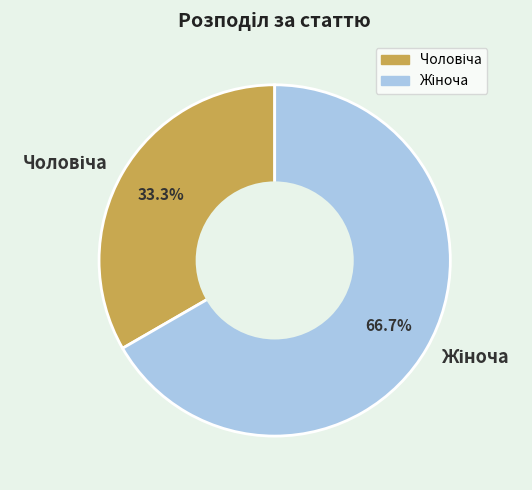

How many segments does this pie chart have?

2